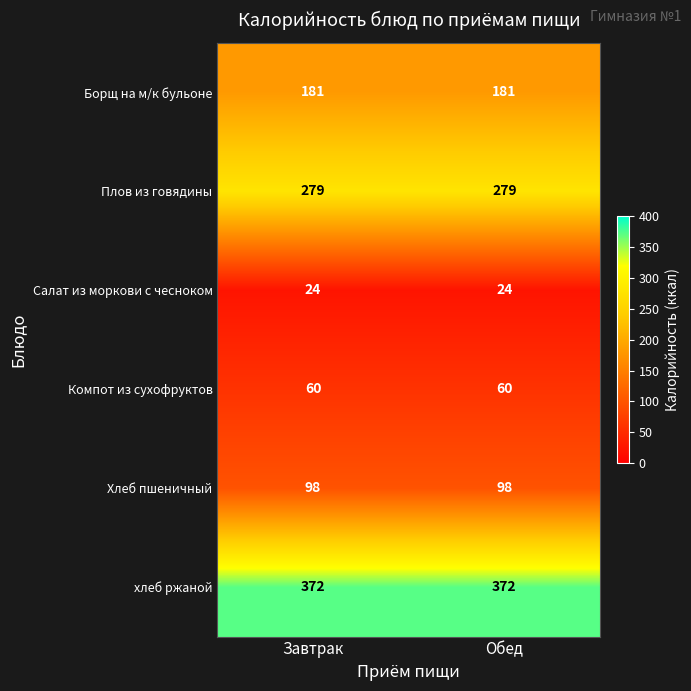

True or false: Борщ на м/к бульоне has a value of 274 at Завтрак.

False